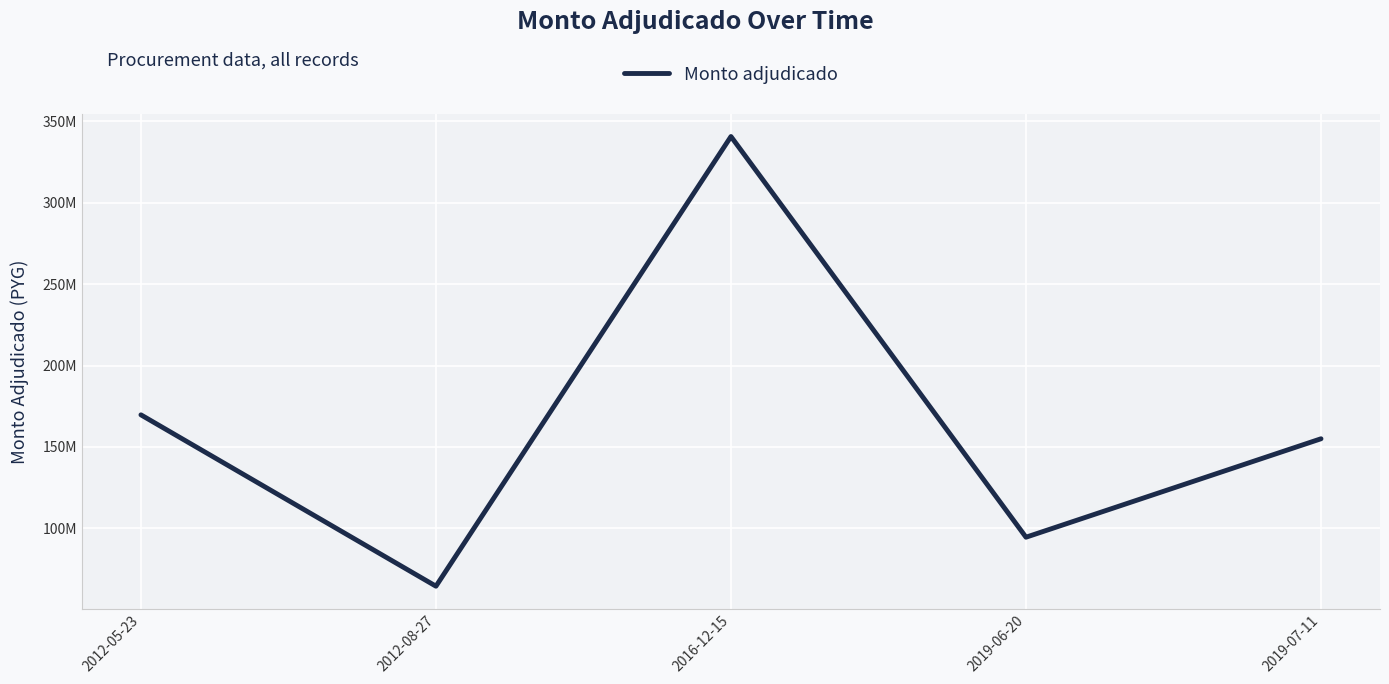

Which label corresponds to the smallest value in the chart?

2012-08-27